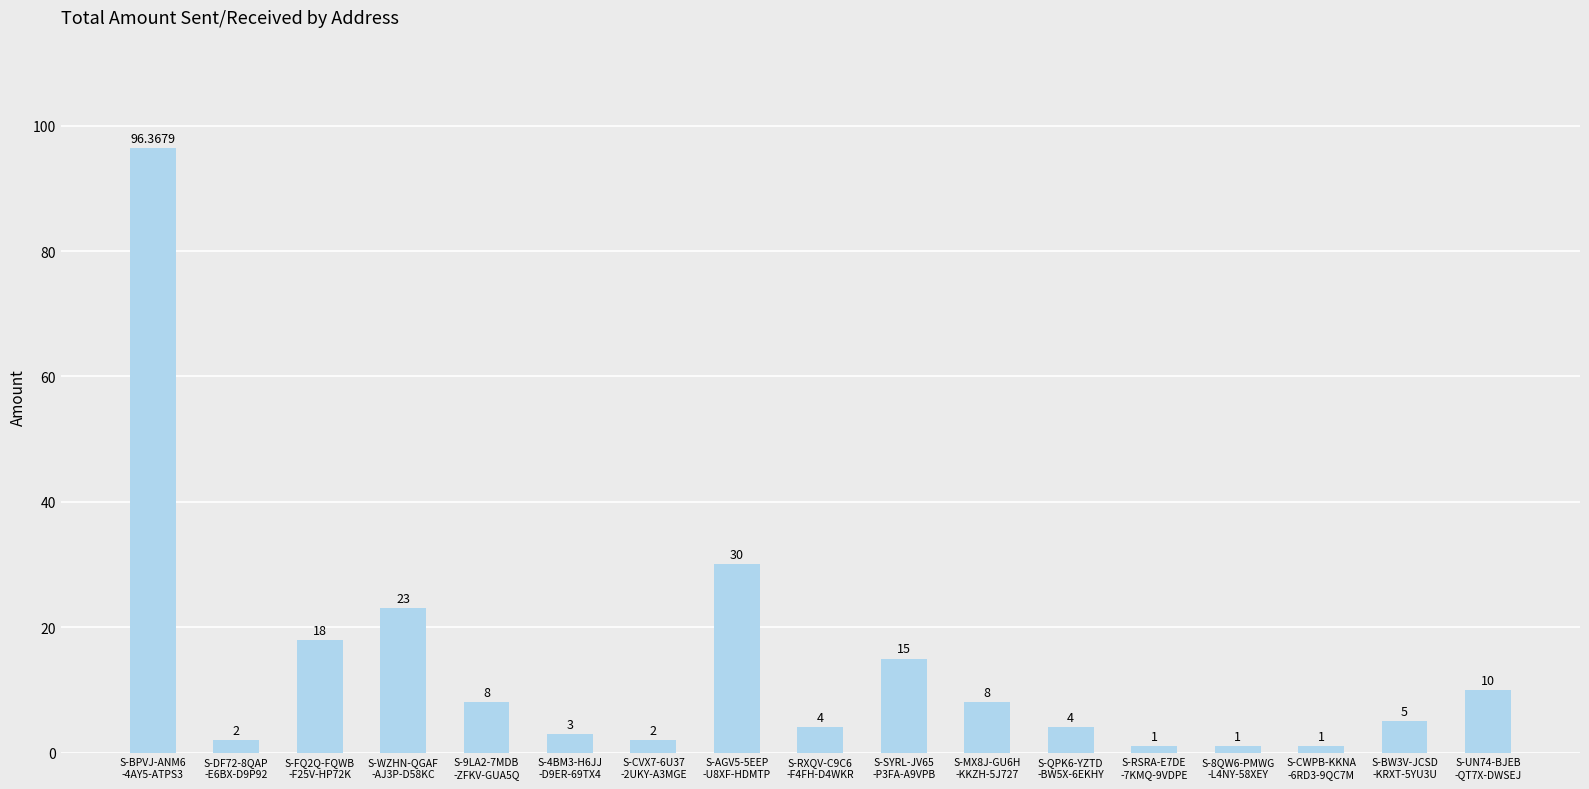

Approximately how many times larger is the value at S-QPK6-YZTD
-BW5X-6EKHY compared to S-DF72-8QAP
-E6BX-D9P92?

2.0